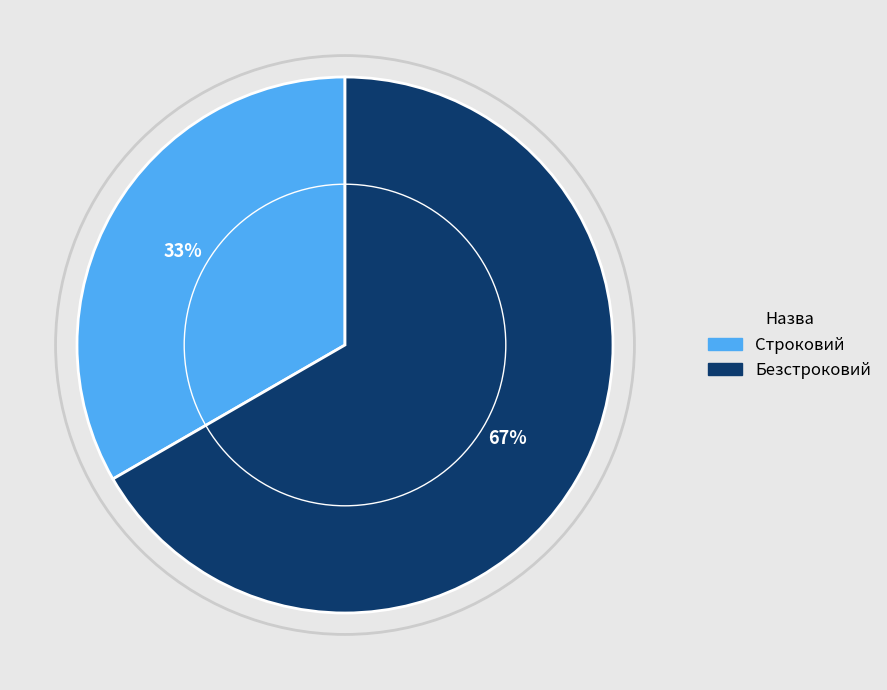

Count the number of slices in the pie.

2